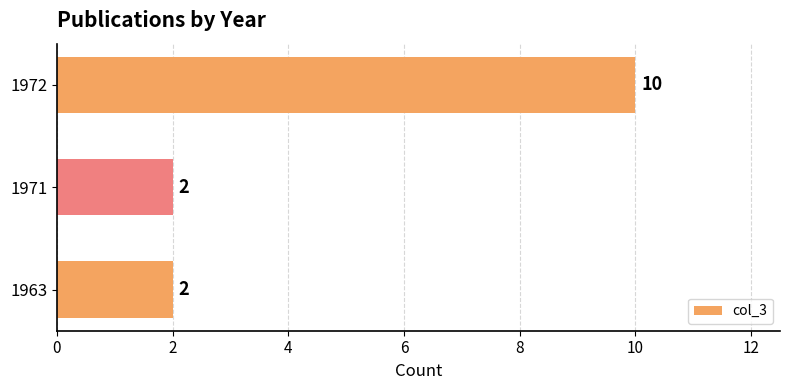

Reading bottom to top, list all the values displayed in this chart.

2	2	10